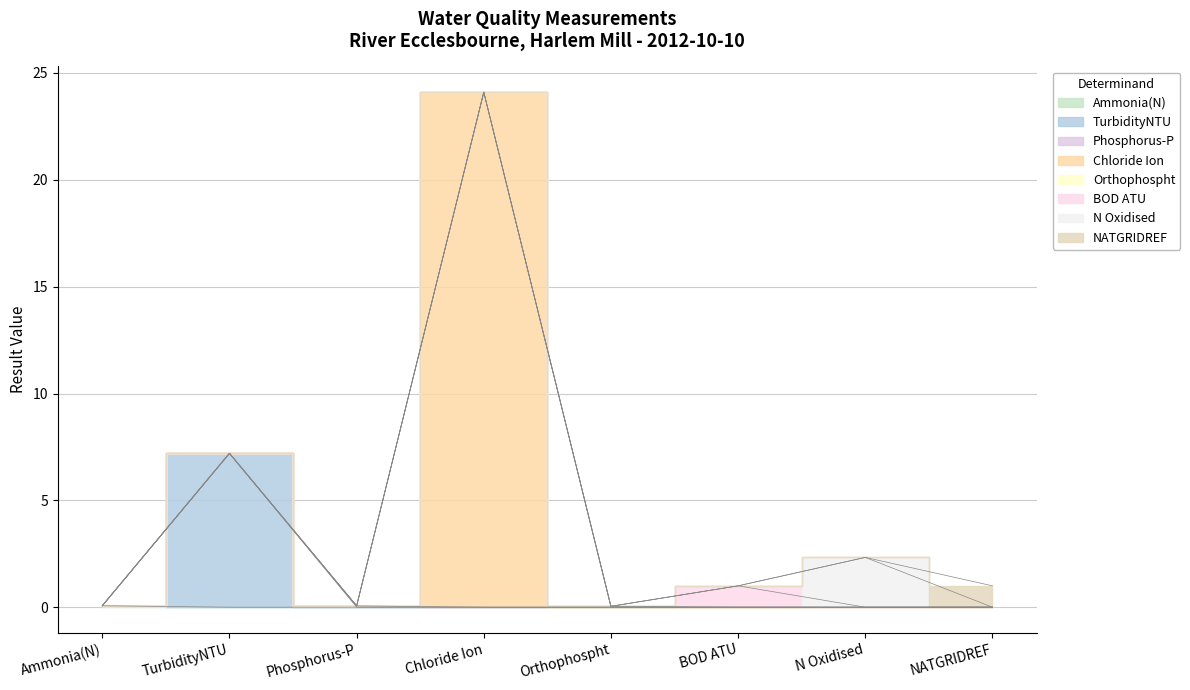

Reading right to left, extract all data points from this chart.

1.0	2.3	1.0	0.0	24.1	0.1	7.2	0.1